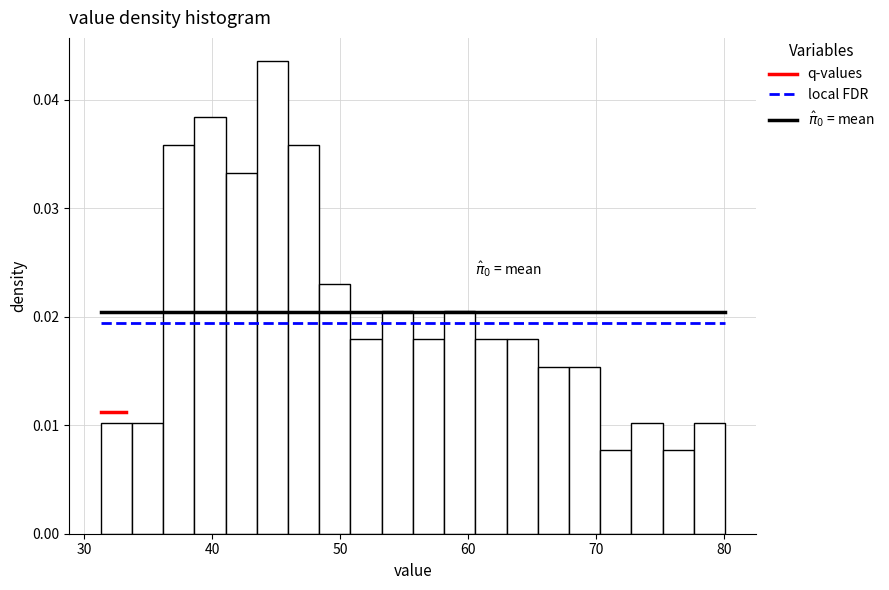

Read against the x-axis, roughly where is the centre of the tallest bar?

45